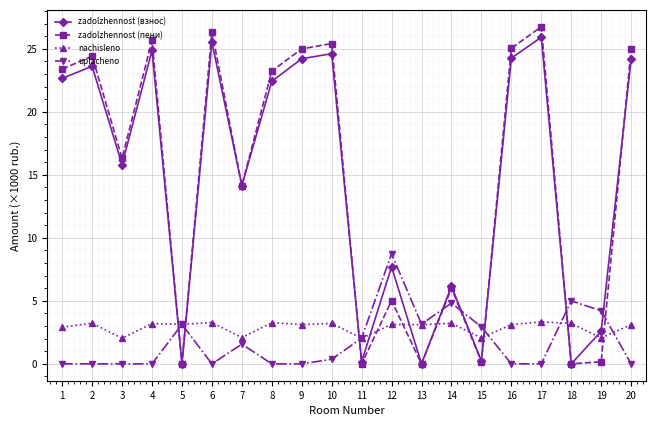

True or false: zadolzhennost (взнос) has more than 0 points higher than both neighbors.

True